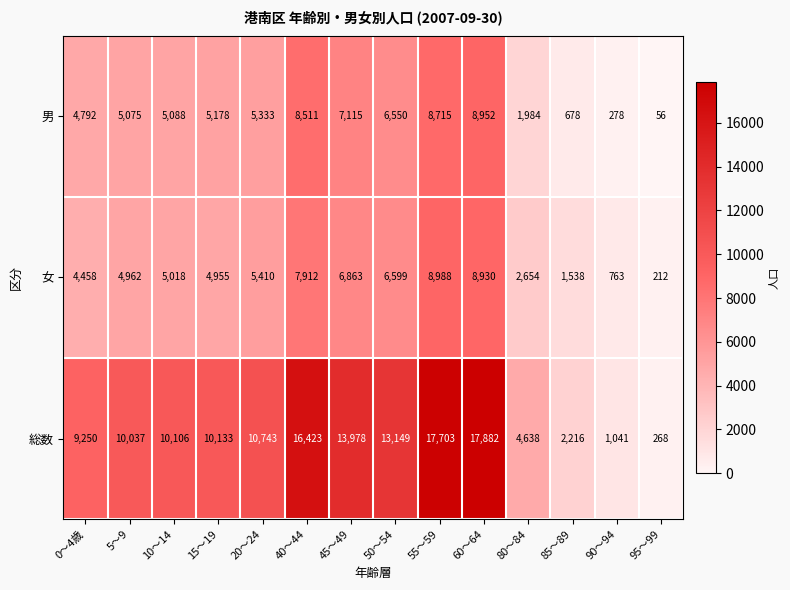

Which series has the largest range (max minus min)?

総数